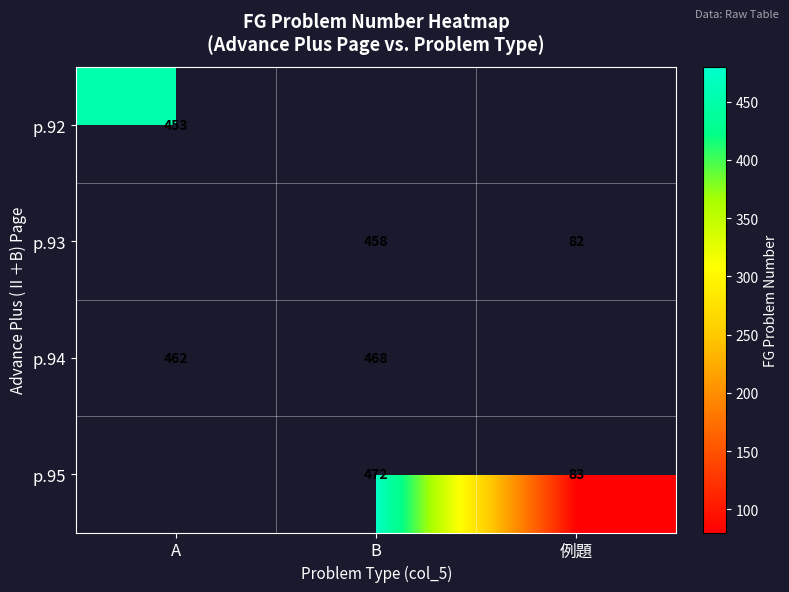

List the labels in order of p.94 value, largest first.

B, 例題, A